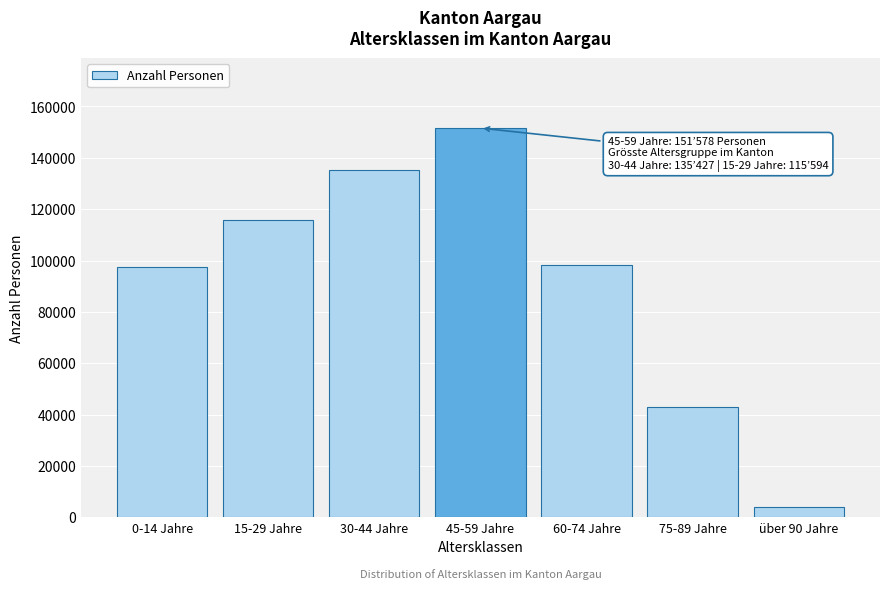

What is the label of the 3rd bar from the left?

30-44 Jahre